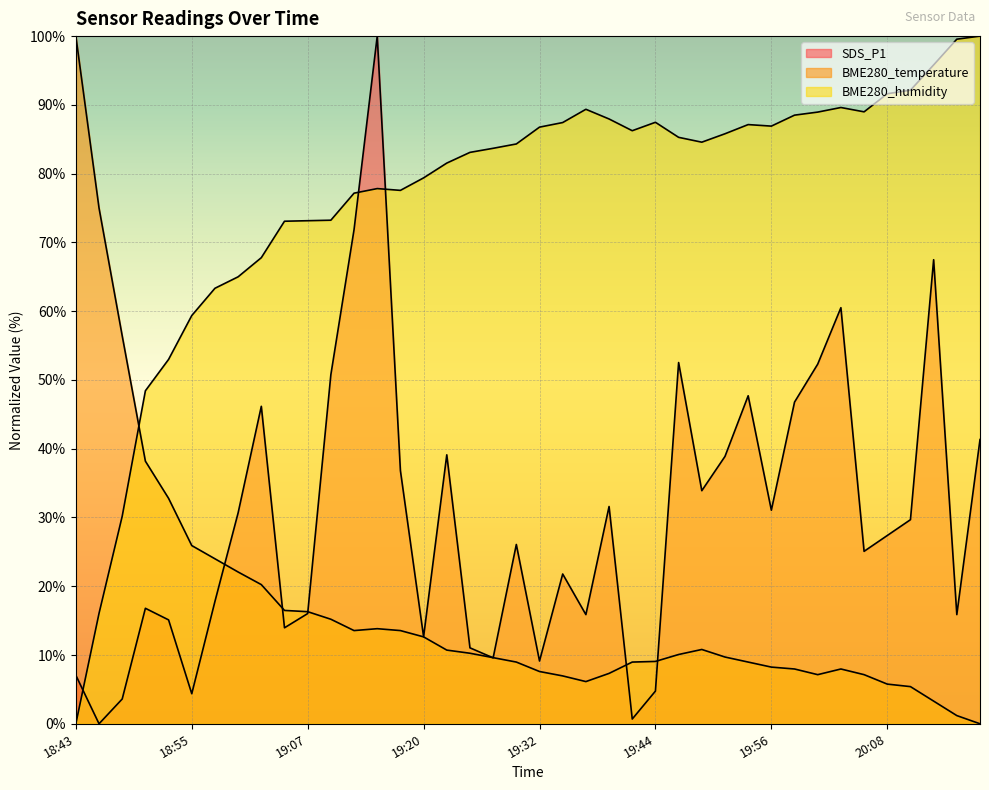

At which label is BME280_humidity closest to 50?

18:50